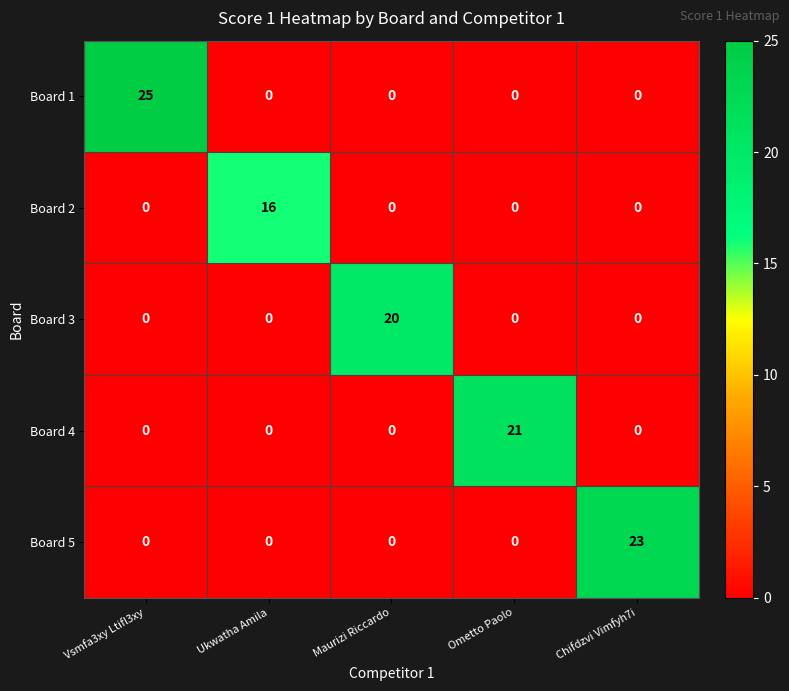

What is the difference between the highest and lowest values at Maurizi Riccardo?

20